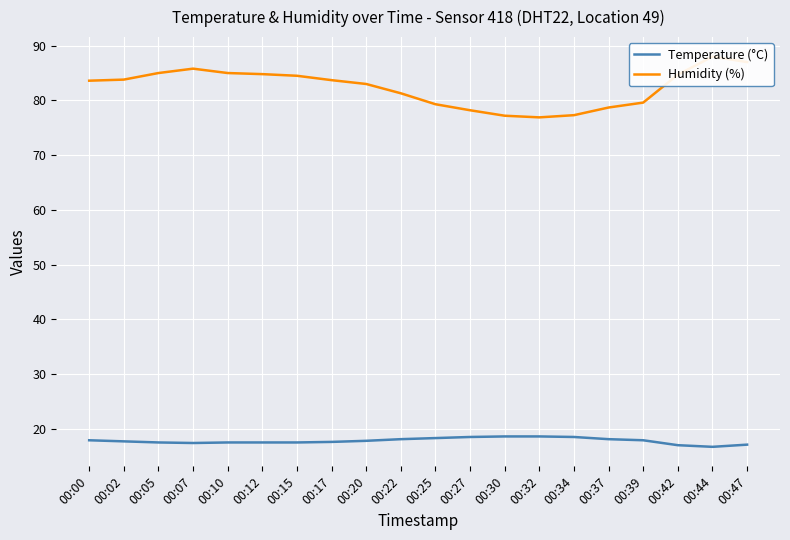

Which series has the widest spread of values?

Humidity (%)